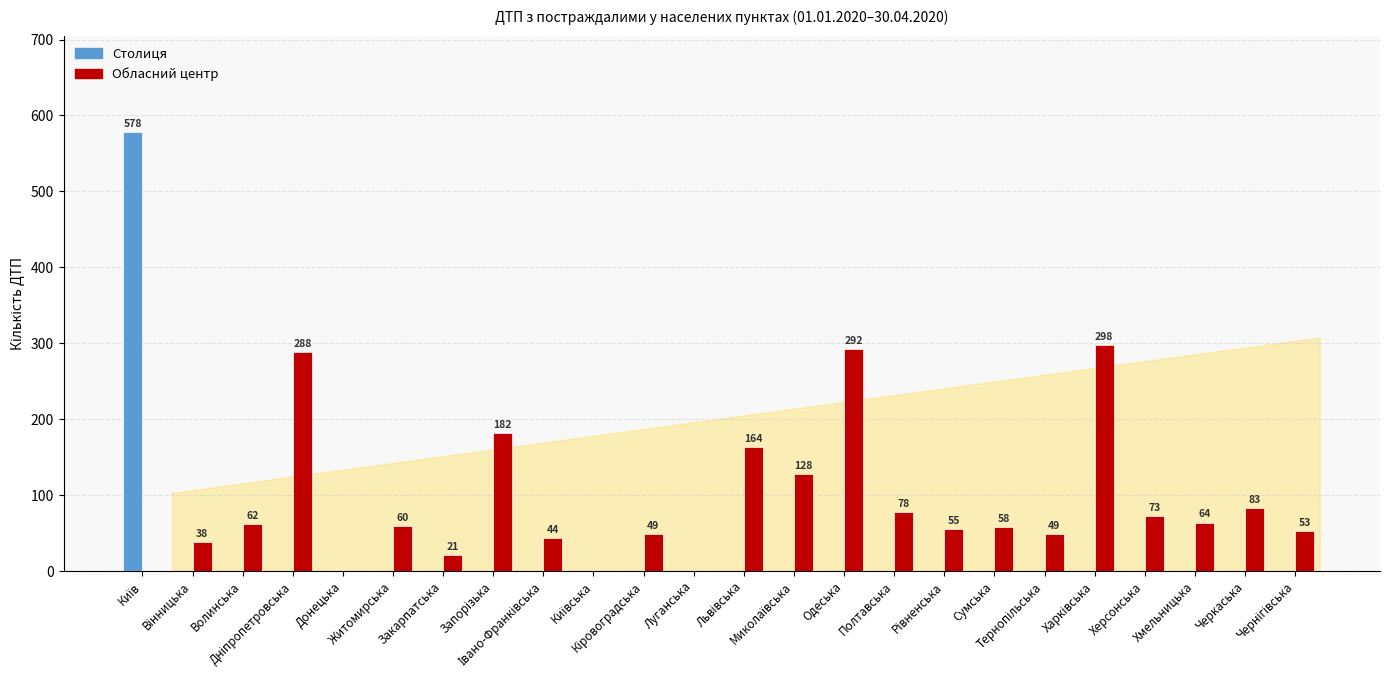

What is the sum of all Обласний центр values?

2139